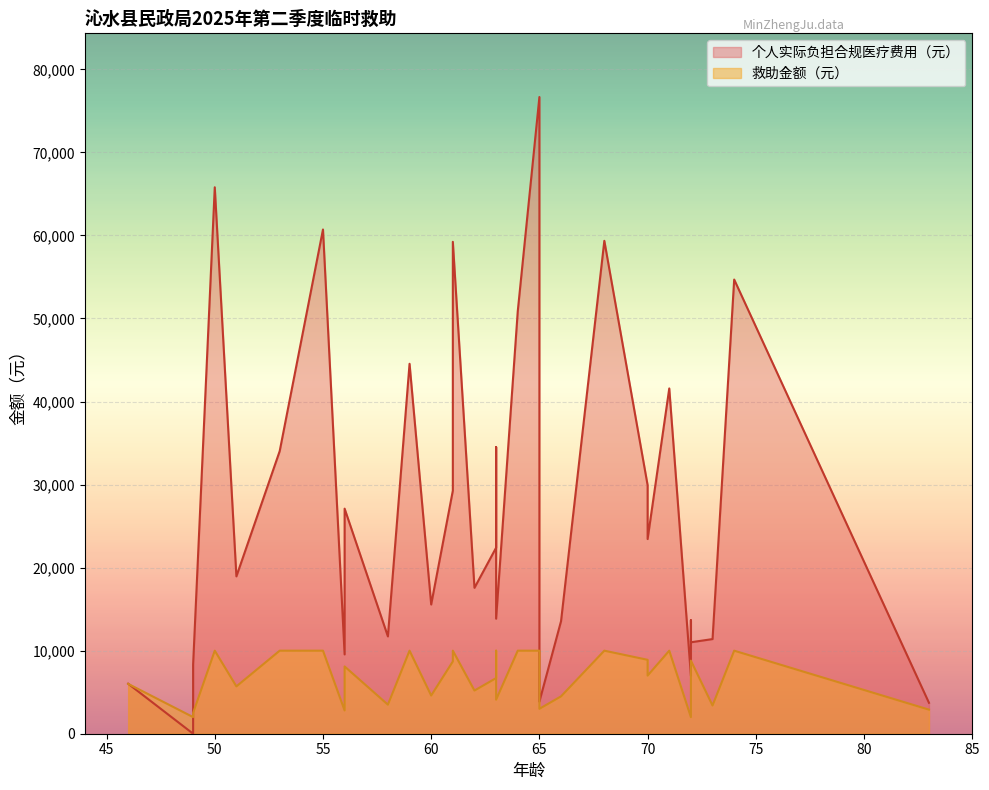

Where is 救助金额（元） nearest to the value 6000?

46